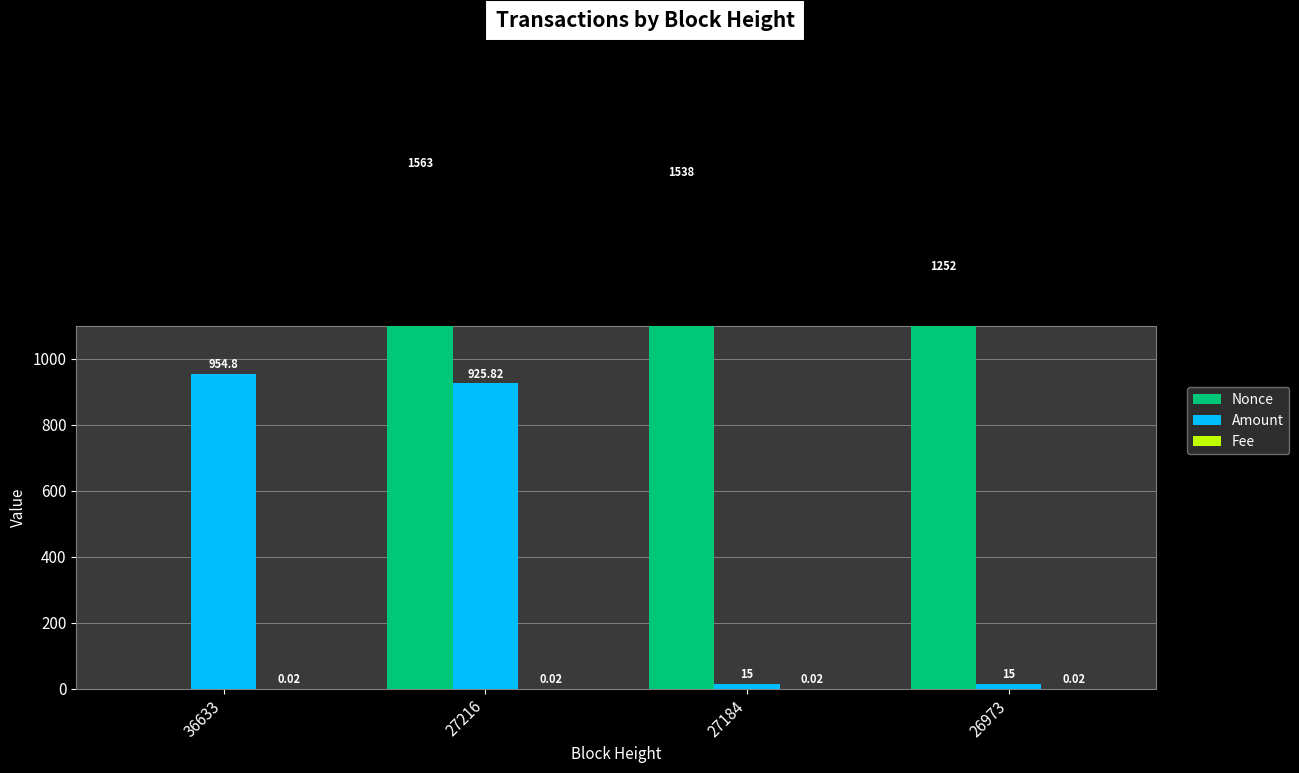

Which series has the largest range (max minus min)?

Nonce